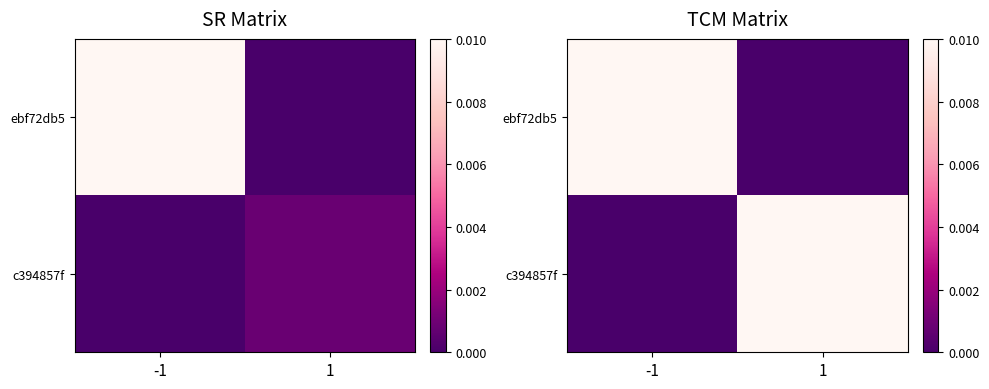

List the labels in order of ebf72db5 value, largest first.

-1, 1